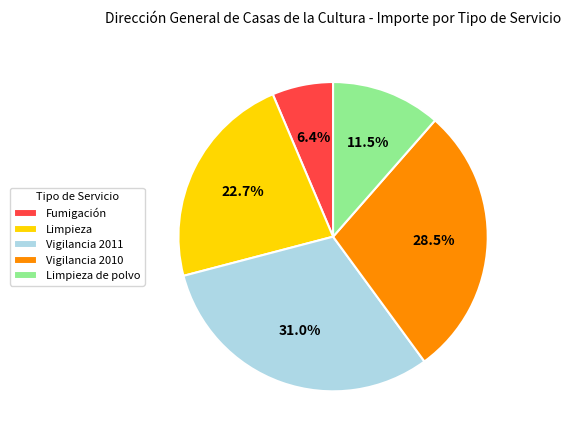

Combined, do Vigilancia 2011 and Fumigación account for over 50%?

No